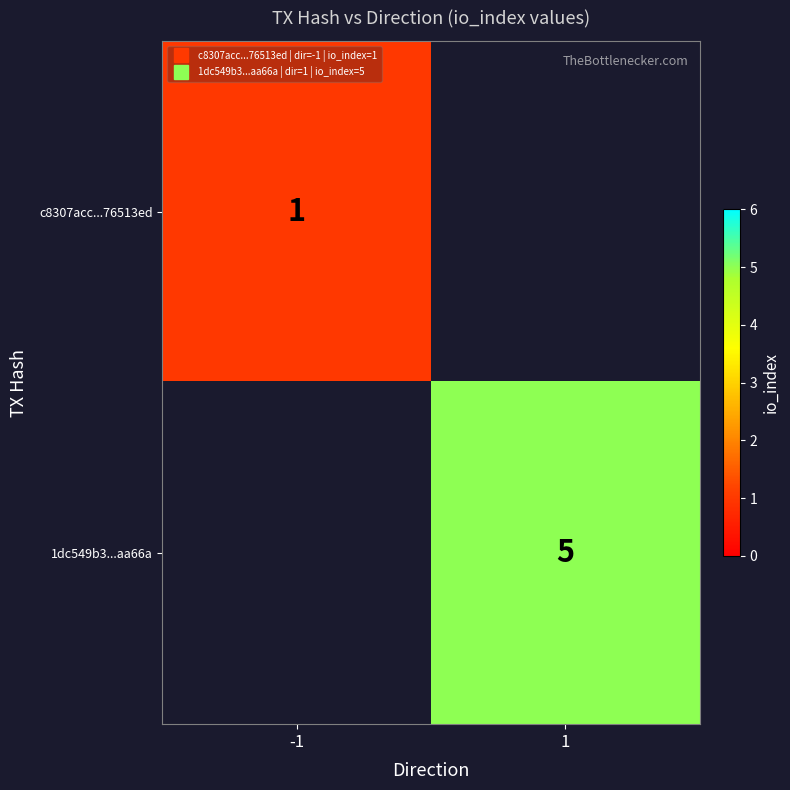

Which category has the lowest value in the 1dc549b3...aa66a series?

-1